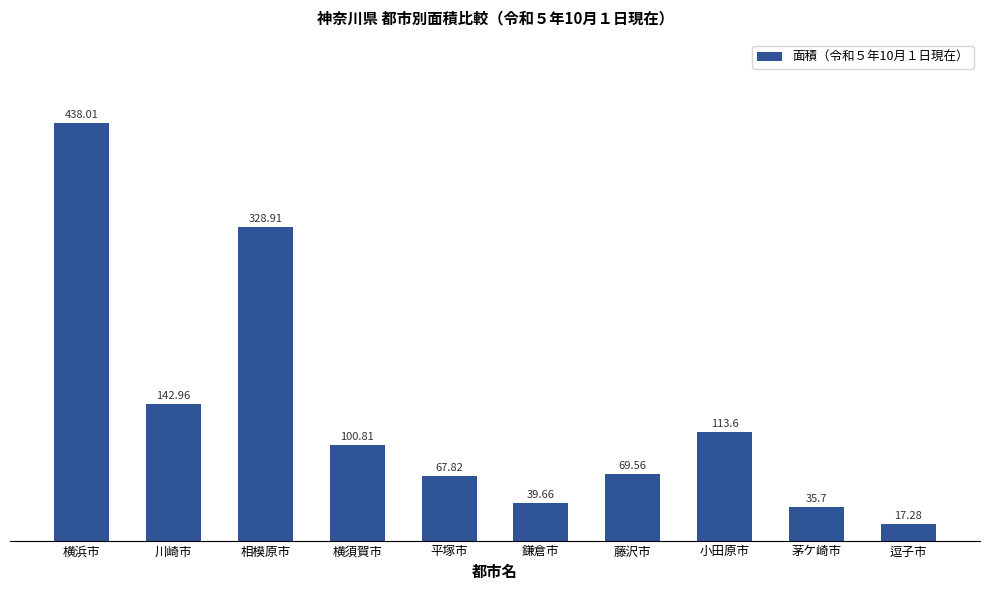

What is the average value?

135.4